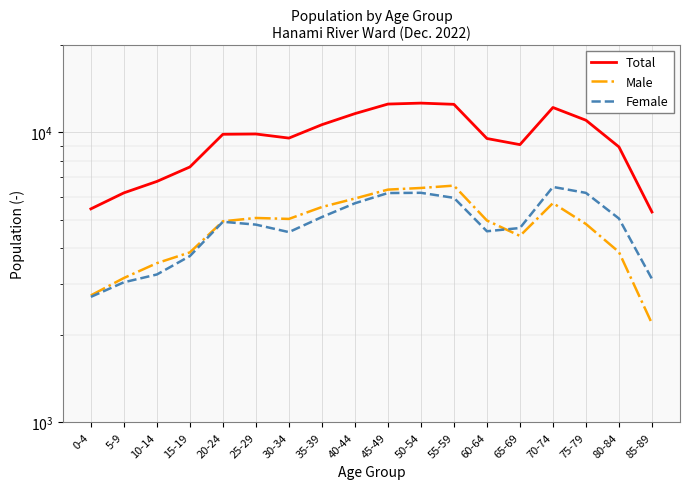

Reading left to right, extract all data points from this chart.

Total: 0-4=5450	5-9=6189	10-14=6777	15-19=7603	20-24=9857	25-29=9879	30-34=9563	35-39=10638	40-44=11615	45-49=12531	50-54=12626	55-59=12505	60-64=9531	65-69=9078	70-74=12194	75-79=11021	80-84=8916	85-89=5316
Male: 0-4=2741	5-9=3147	10-14=3541	15-19=3857	20-24=4938	25-29=5070	30-34=5032	35-39=5531	40-44=5917	45-49=6351	50-54=6434	55-59=6556	60-64=4969	65-69=4397	70-74=5706	75-79=4833	80-84=3868	85-89=2192
Female: 0-4=2709	5-9=3042	10-14=3236	15-19=3746	20-24=4919	25-29=4809	30-34=4531	35-39=5107	40-44=5698	45-49=6180	50-54=6192	55-59=5949	60-64=4562	65-69=4681	70-74=6488	75-79=6188	80-84=5048	85-89=3124